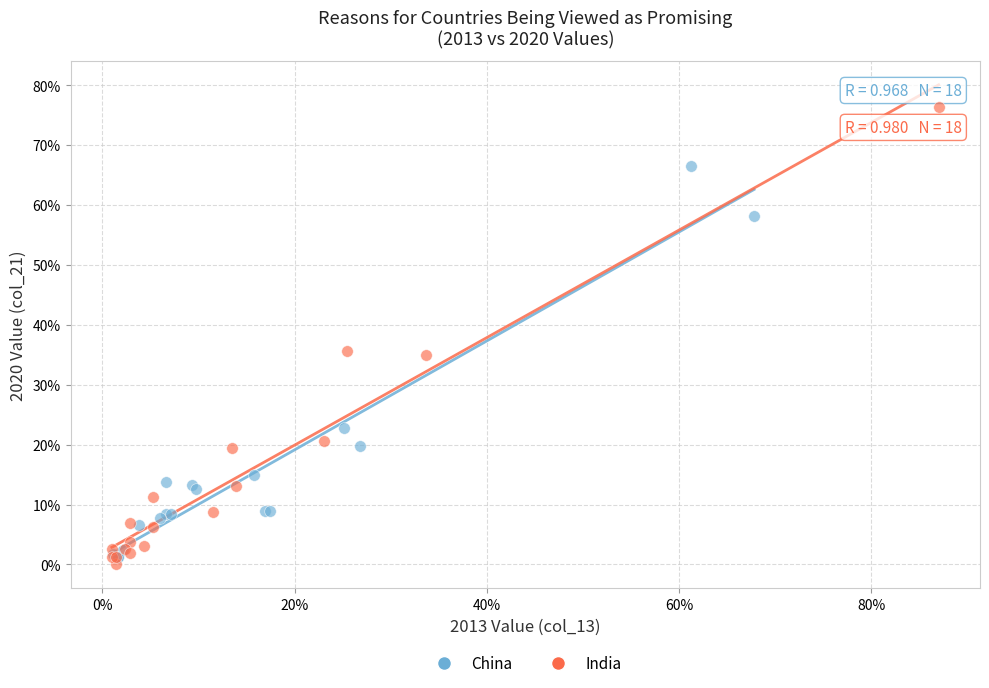

Which series has the largest Y range (max minus min)?

India